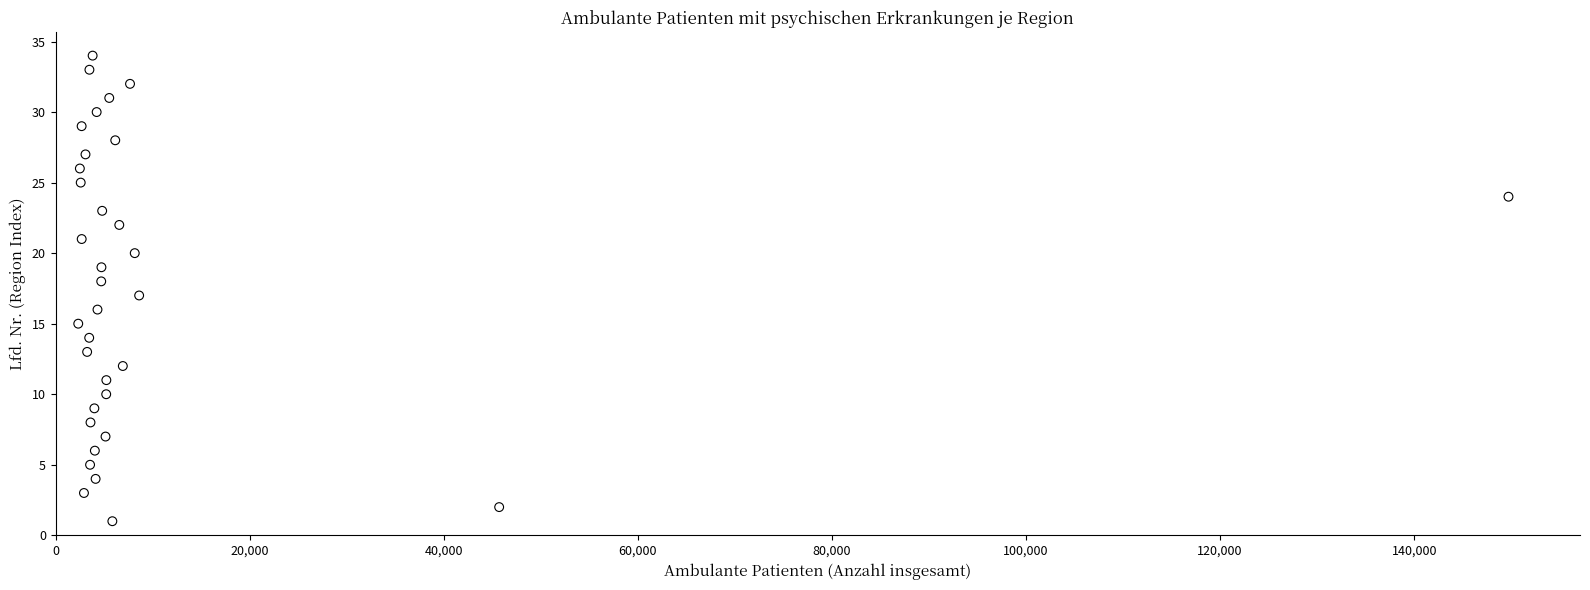

What is the range of X values (max minus min)?

147388